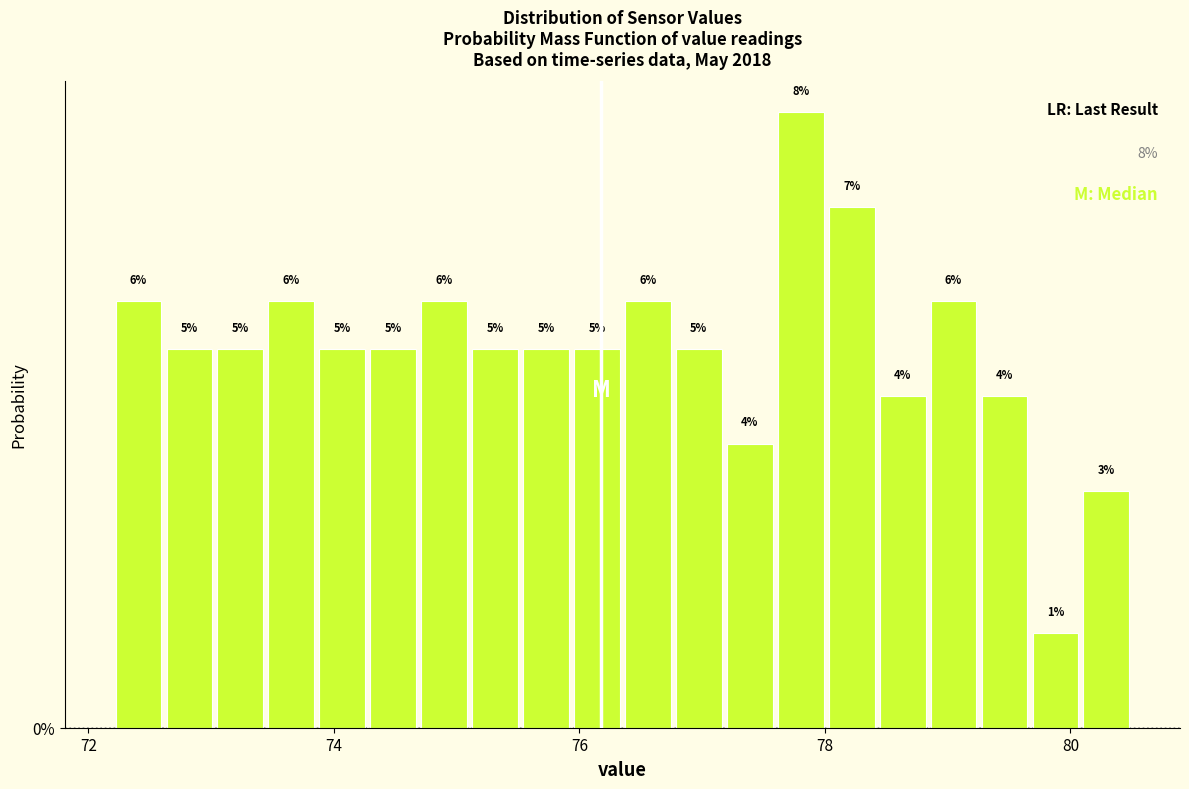

Around what value on the x-axis is the tallest bar? Give the approximate position of its centre, as read against the axis.

77.8